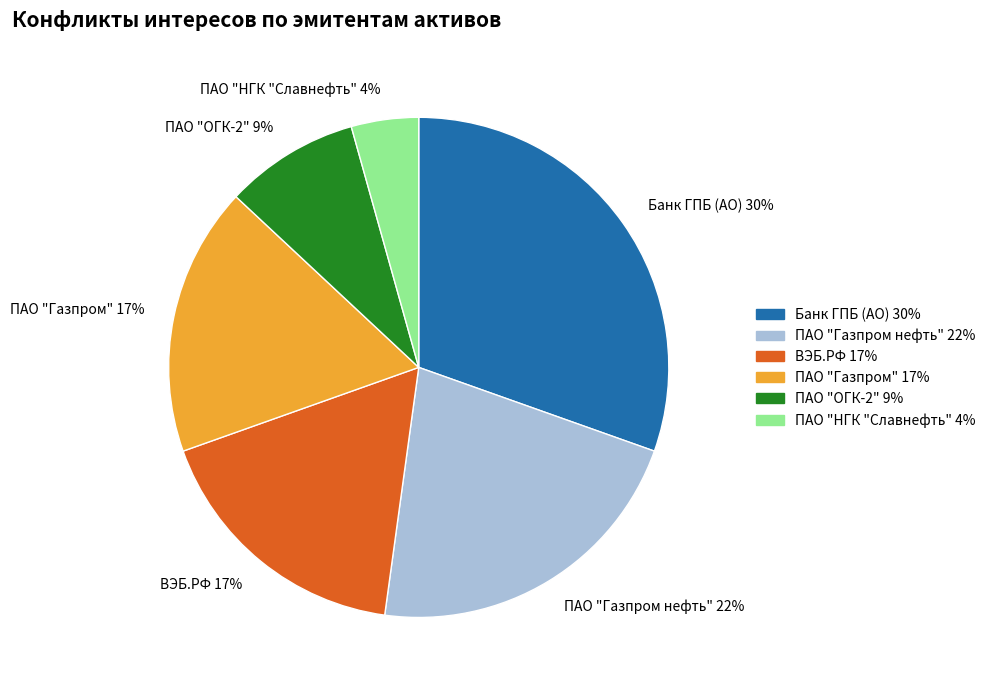

Which has a higher value, Банк ГПБ (АО) 30% or ВЭБ.РФ 17%?

Банк ГПБ (АО) 30%